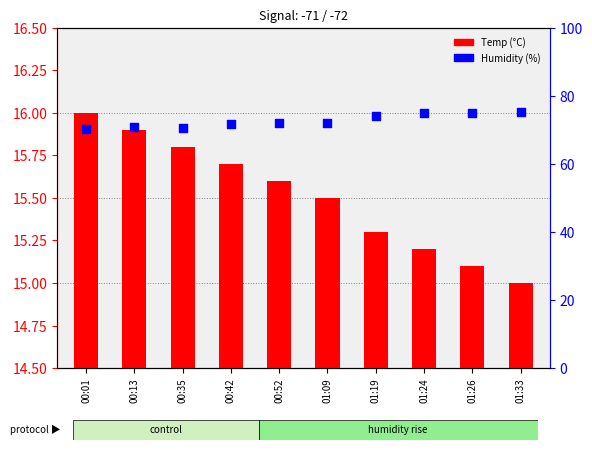

Which series reaches the minimum Y coordinate?

Temp